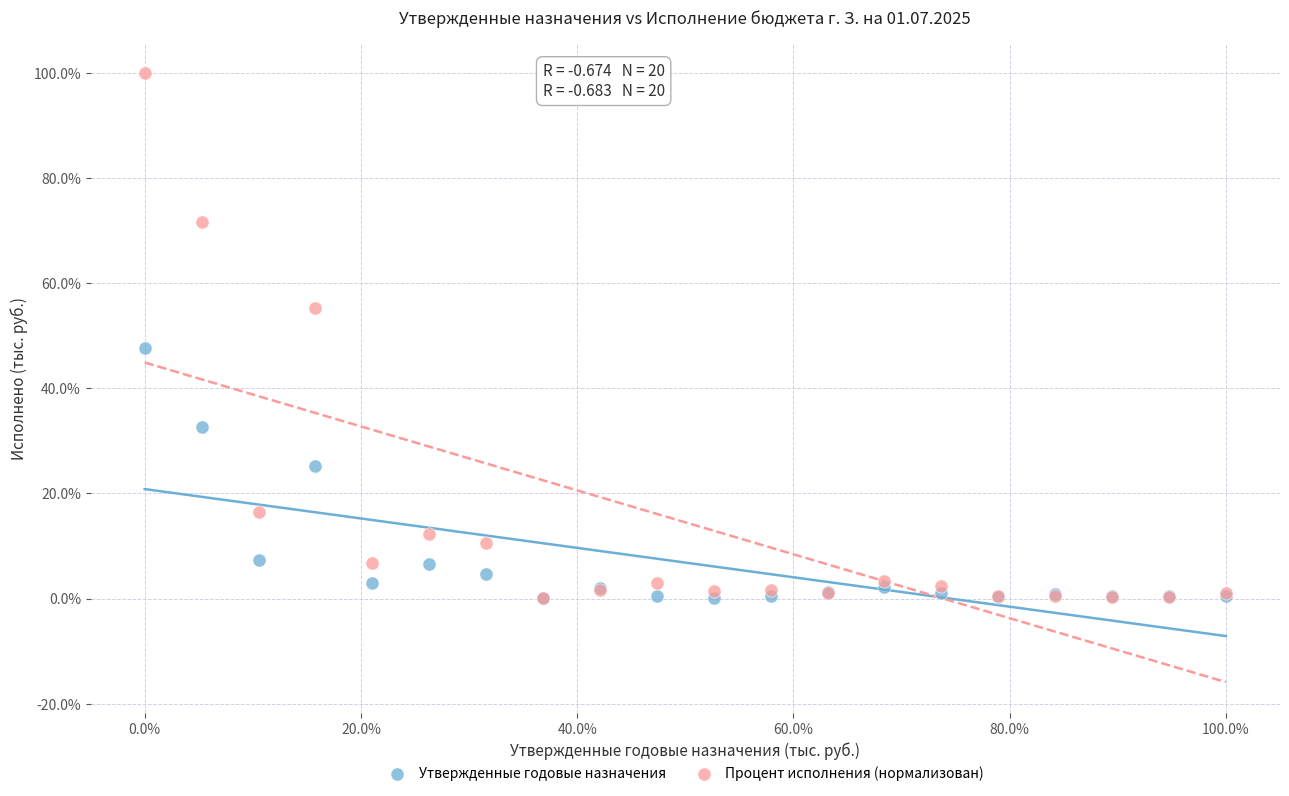

What are all the series names shown in the legend?

Утвержденные годовые назначения, Процент исполнения (нормализован)